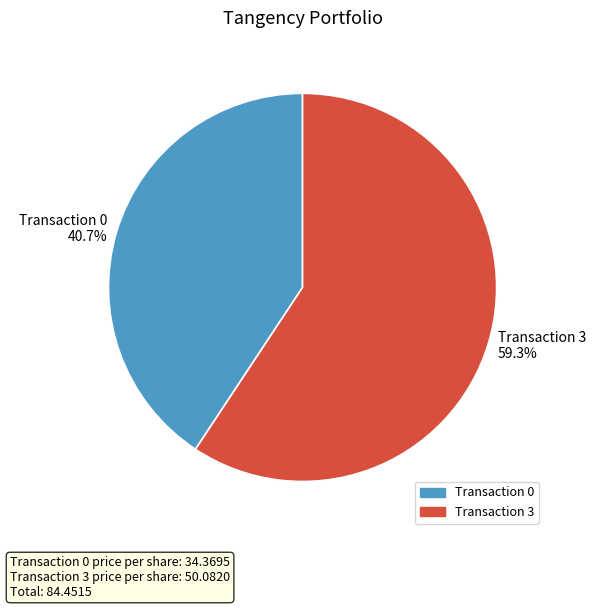

What is the ratio of the value at Transaction 0 to the value at Transaction 3?

0.7